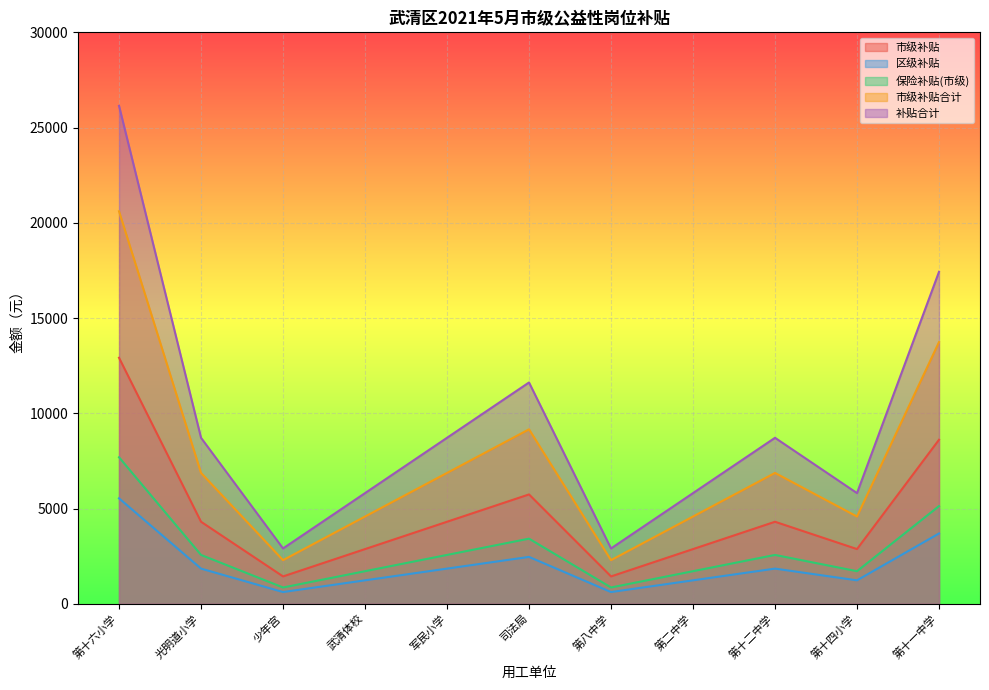

What is the difference between the highest and lowest values at 少年宫?

2289.5